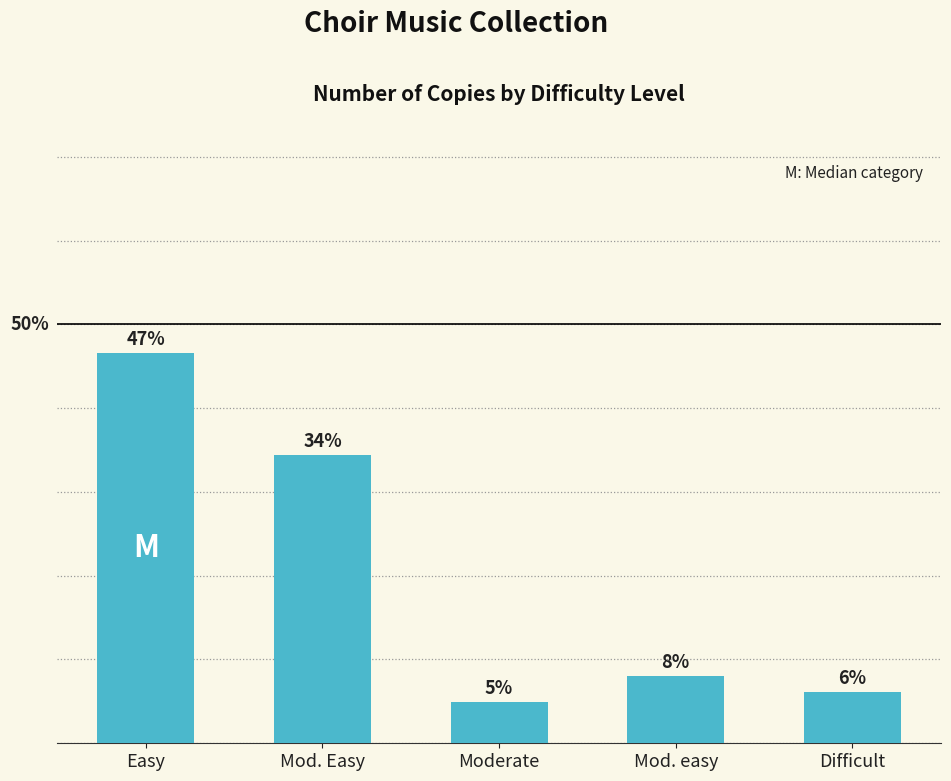

Does the chart contain any negative values?

No